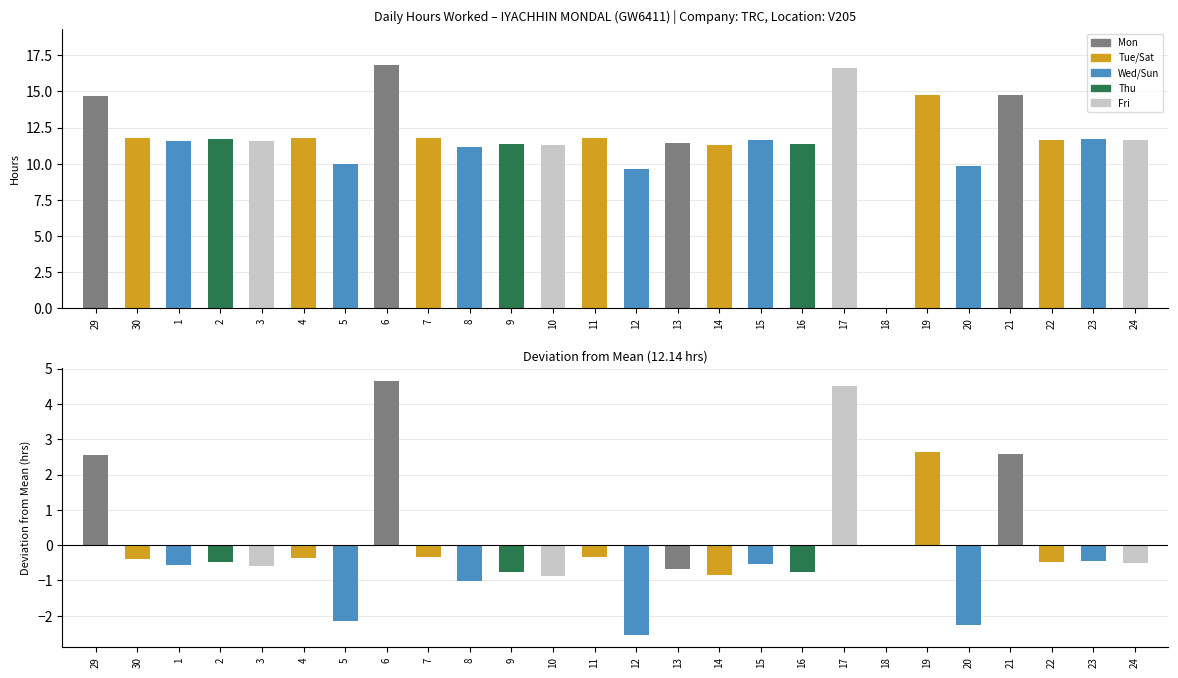

At which category is the sum across all series the highest?

6